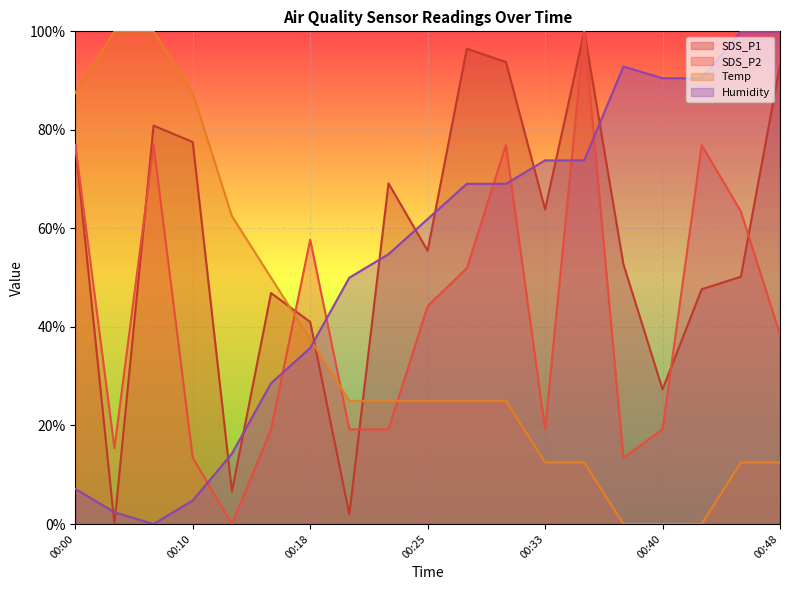

What are all the series names shown in the legend?

SDS_P1, SDS_P2, Temp, Humidity